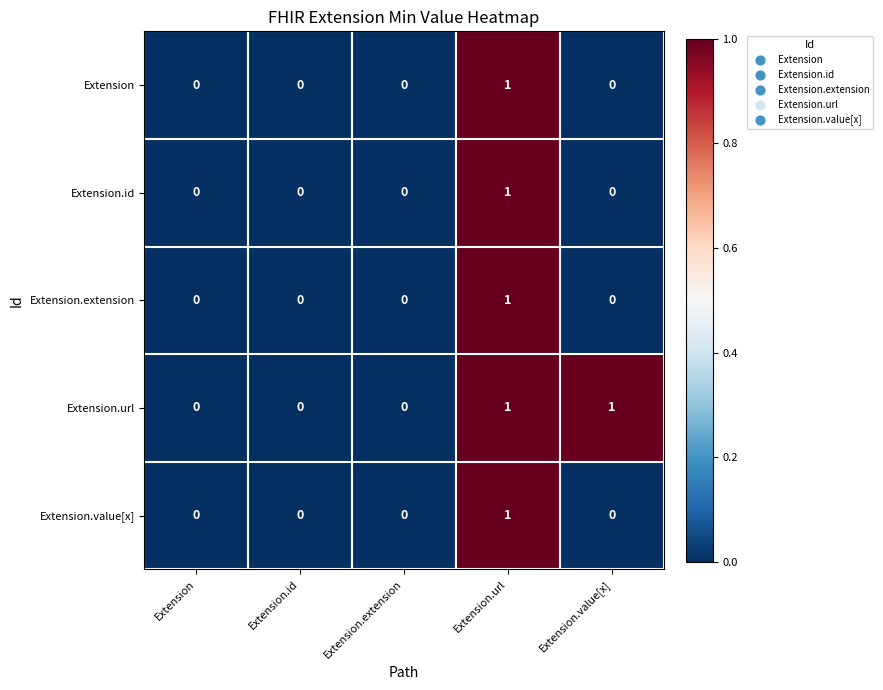

True or false: Extension.extension has a value of -1 at Extension.id.

False